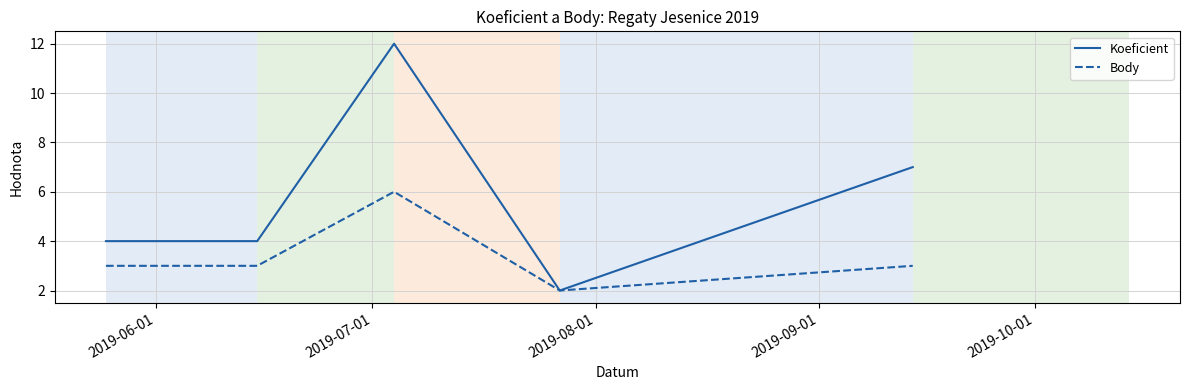

What is the maximum value shown in the chart?

12